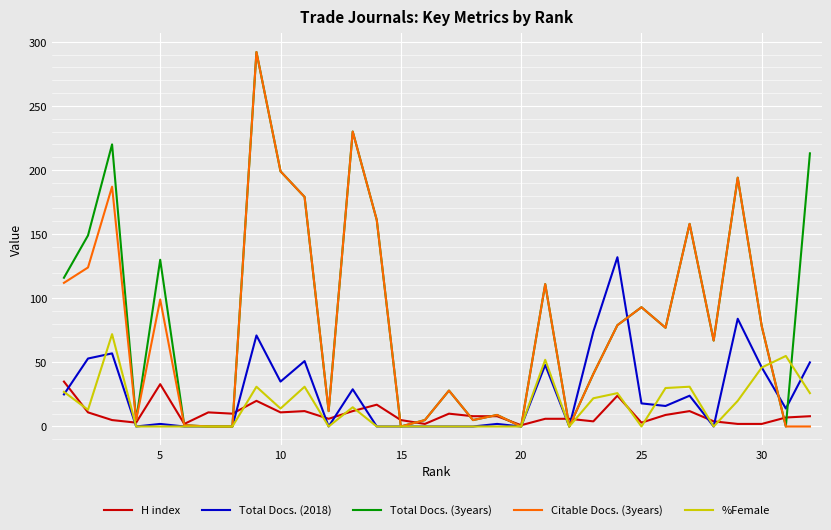

What is the maximum value shown in the chart?

292